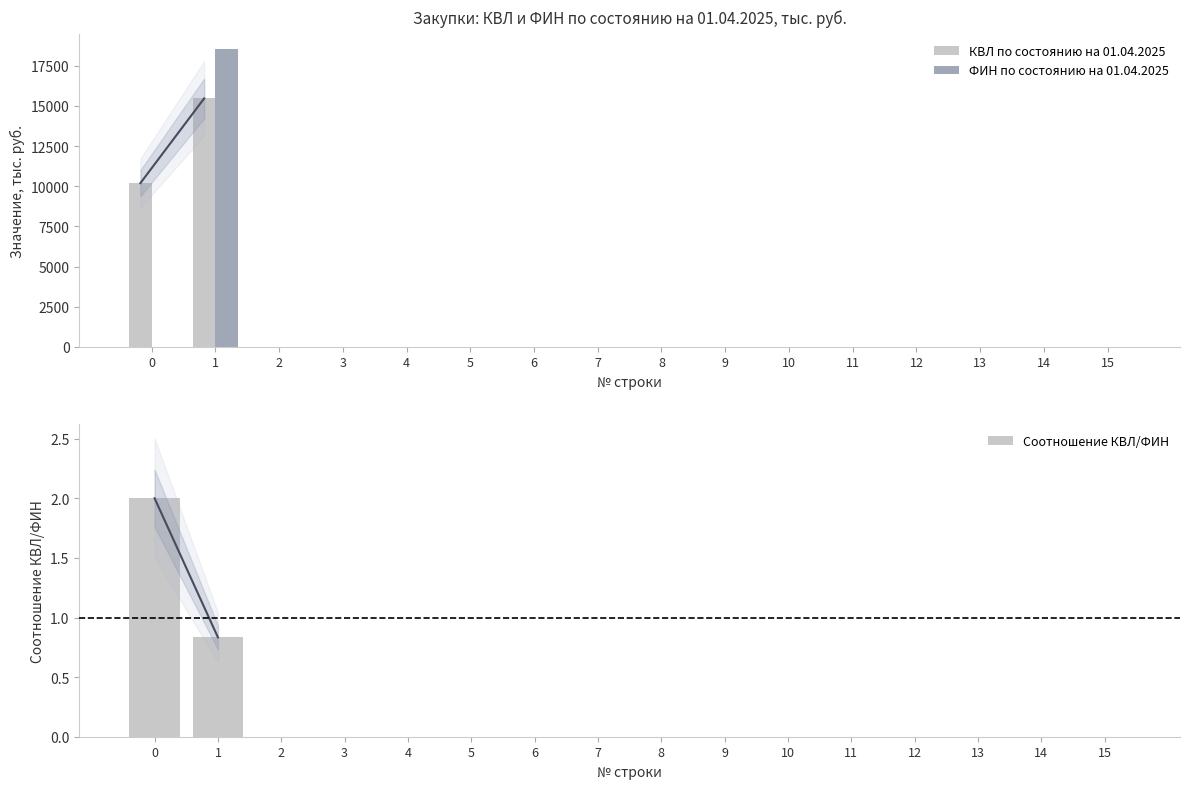

At which category is the sum across all series the highest?

1